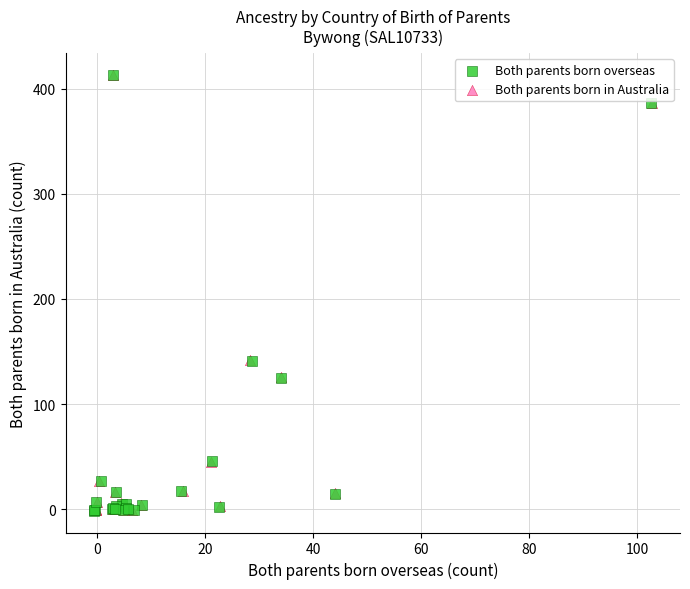

Which series has the largest Y range (max minus min)?

Both parents born overseas